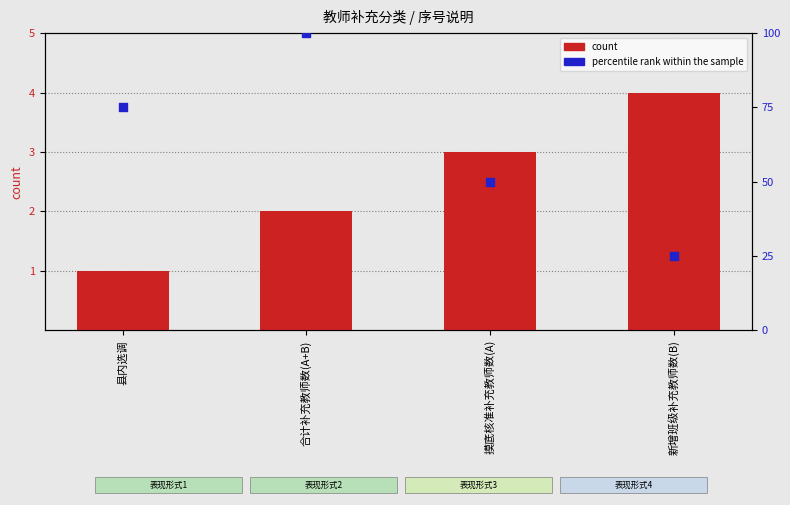

Which series contains the lowest Y value?

count